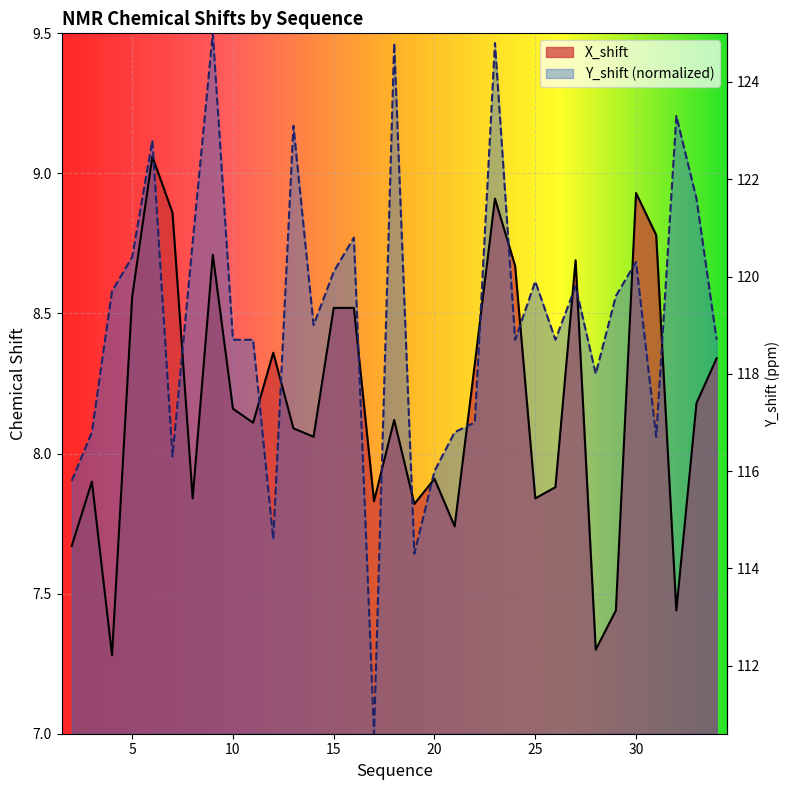

Between which two adjacent categories do X_shift and Y_shift first intersect?

6 and 7